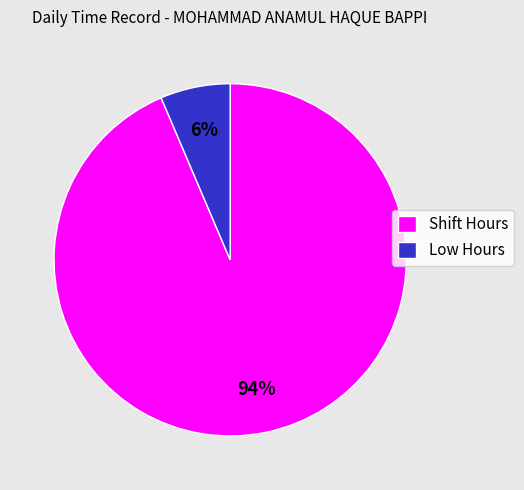

Is the sum of Shift Hours and Low Hours greater than half?

Yes